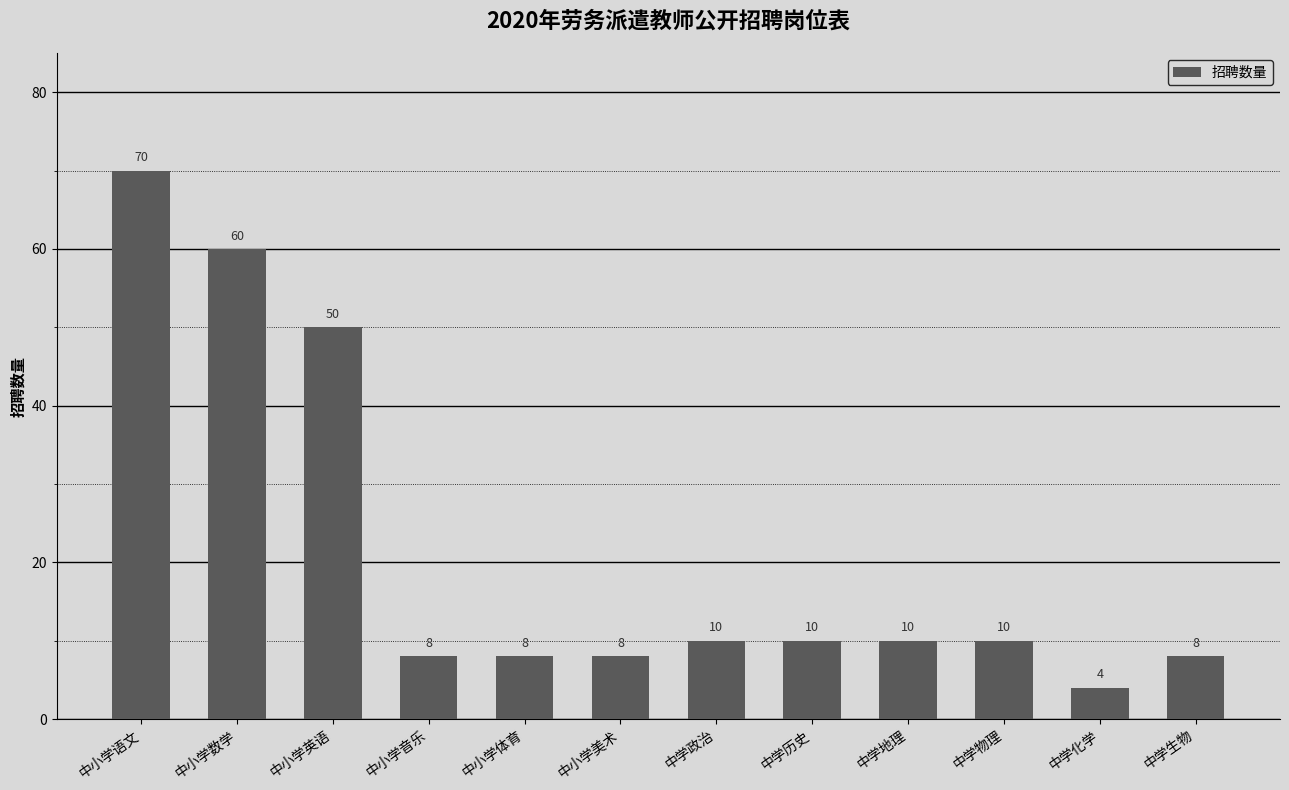

Reading right to left, transcribe all the data shown in this chart.

中学生物=8	中学化学=4	中学物理=10	中学地理=10	中学历史=10	中学政治=10	中小学美术=8	中小学体育=8	中小学音乐=8	中小学英语=50	中小学数学=60	中小学语文=70